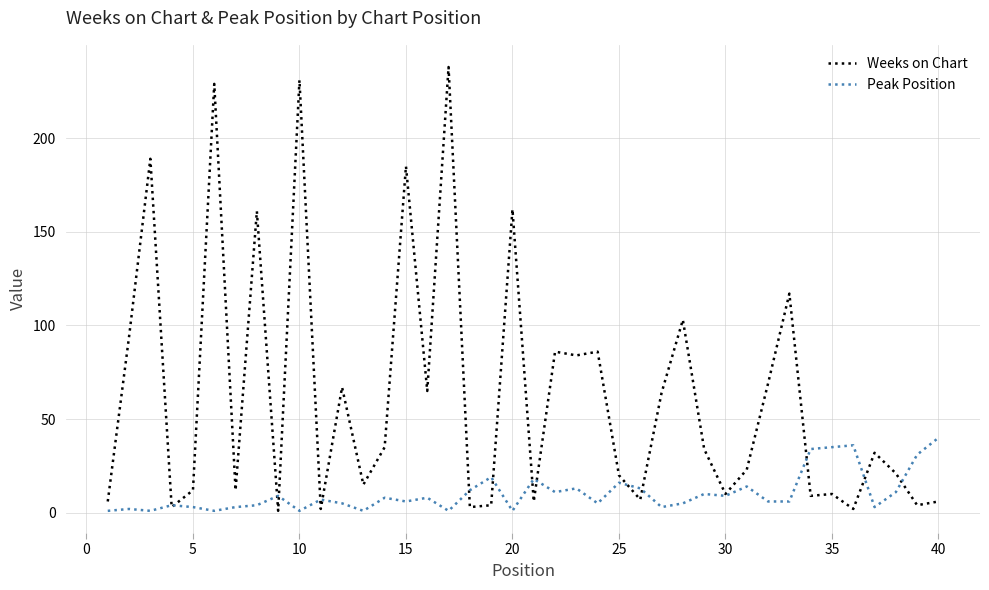

Which series has the largest total across all categories?

Weeks on Chart